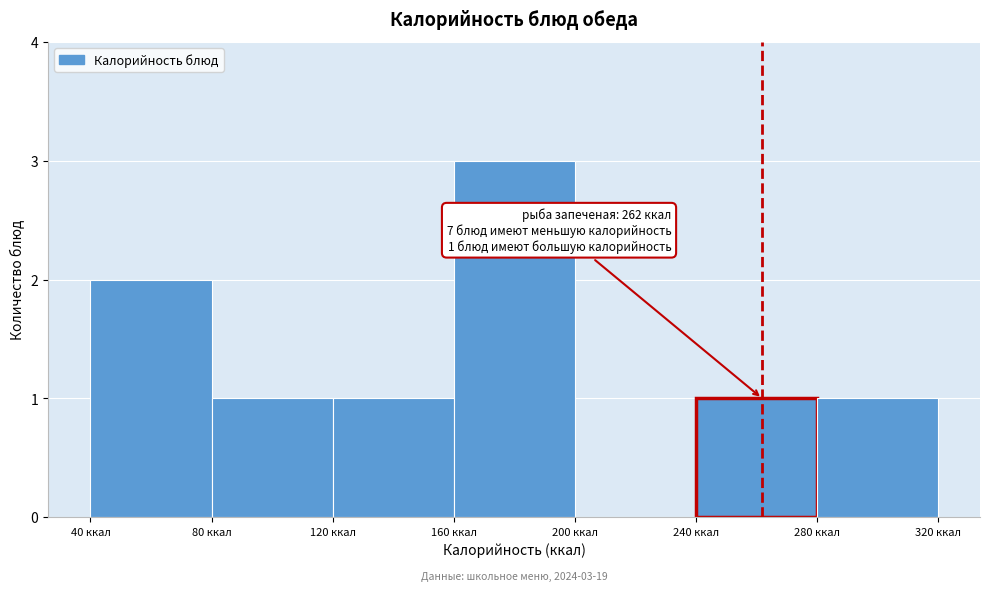

Over which range of the x-axis is the bar tallest?

160 to 200